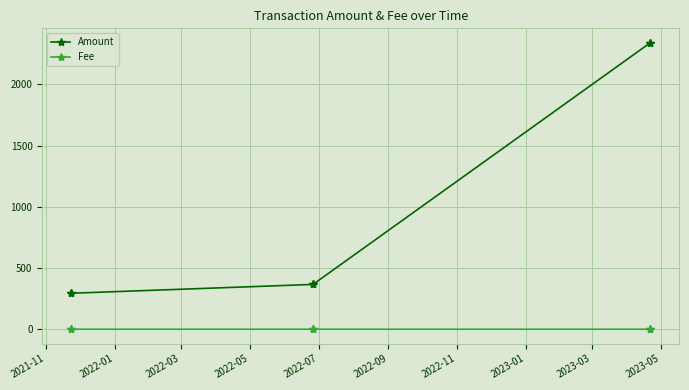

True or false: Fee and Amount intersect in this chart.

False